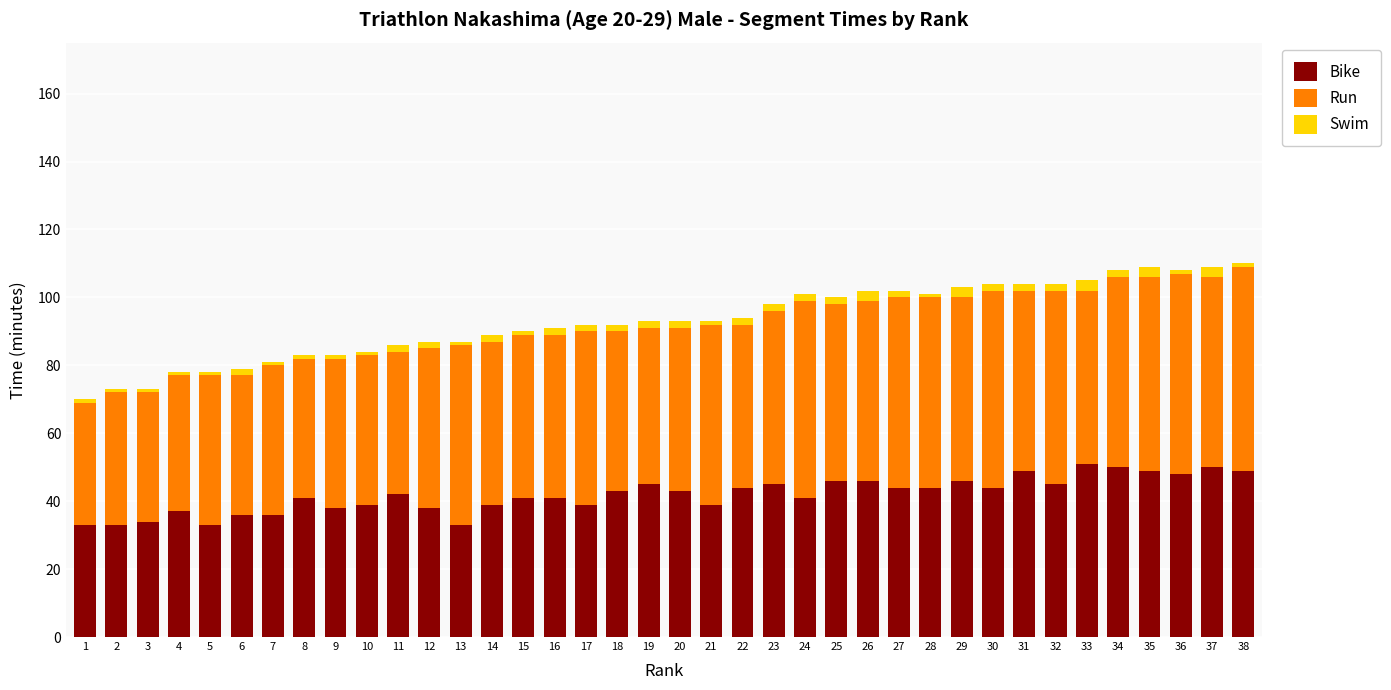

The value of Bike at 20 is 65. True or false?

False